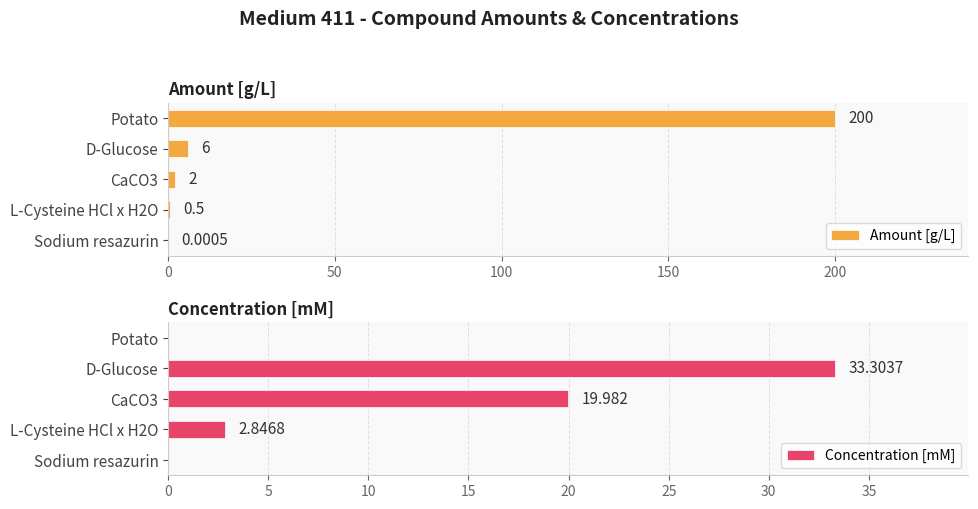

At which label does Amount [g/L] reach its peak?

Potato